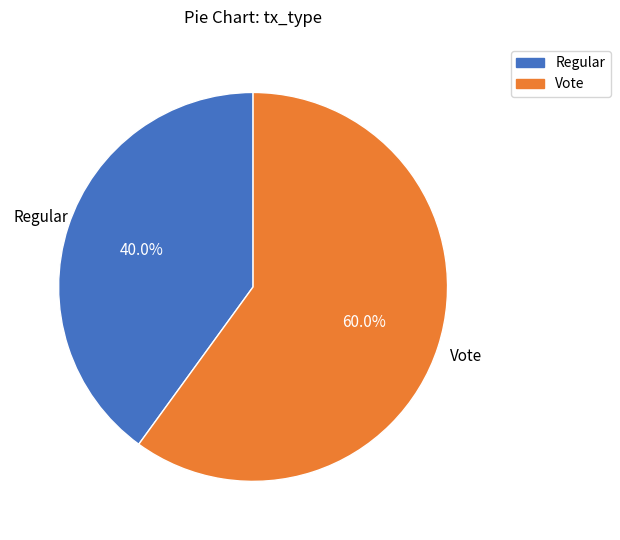

To the nearest percent, what percentage of the pie is Regular?

40%